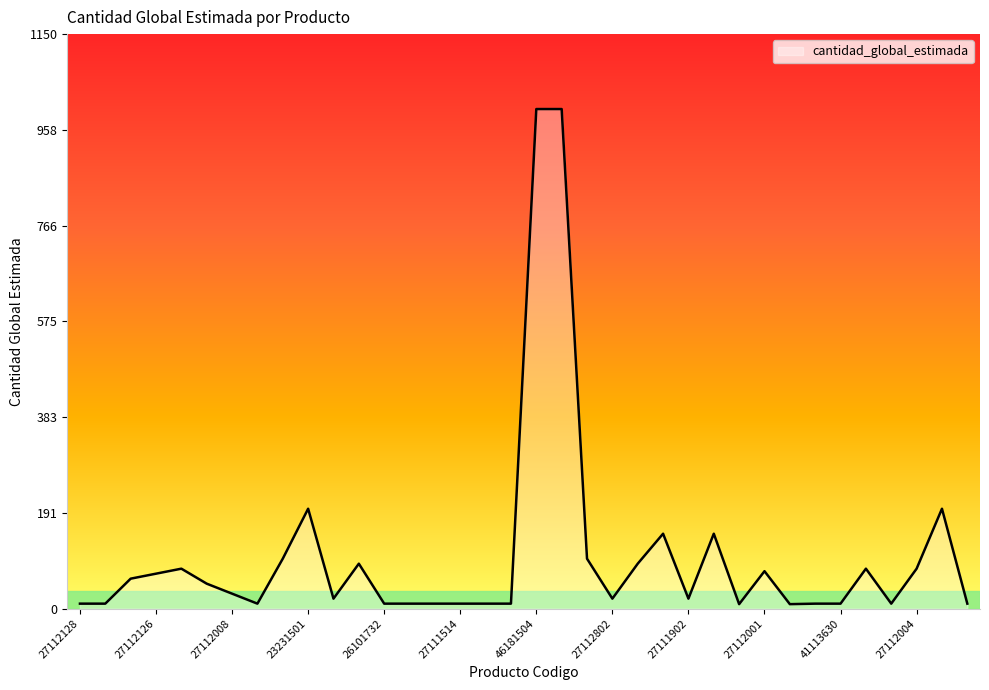

What is the difference between the maximum and minimum values?

991